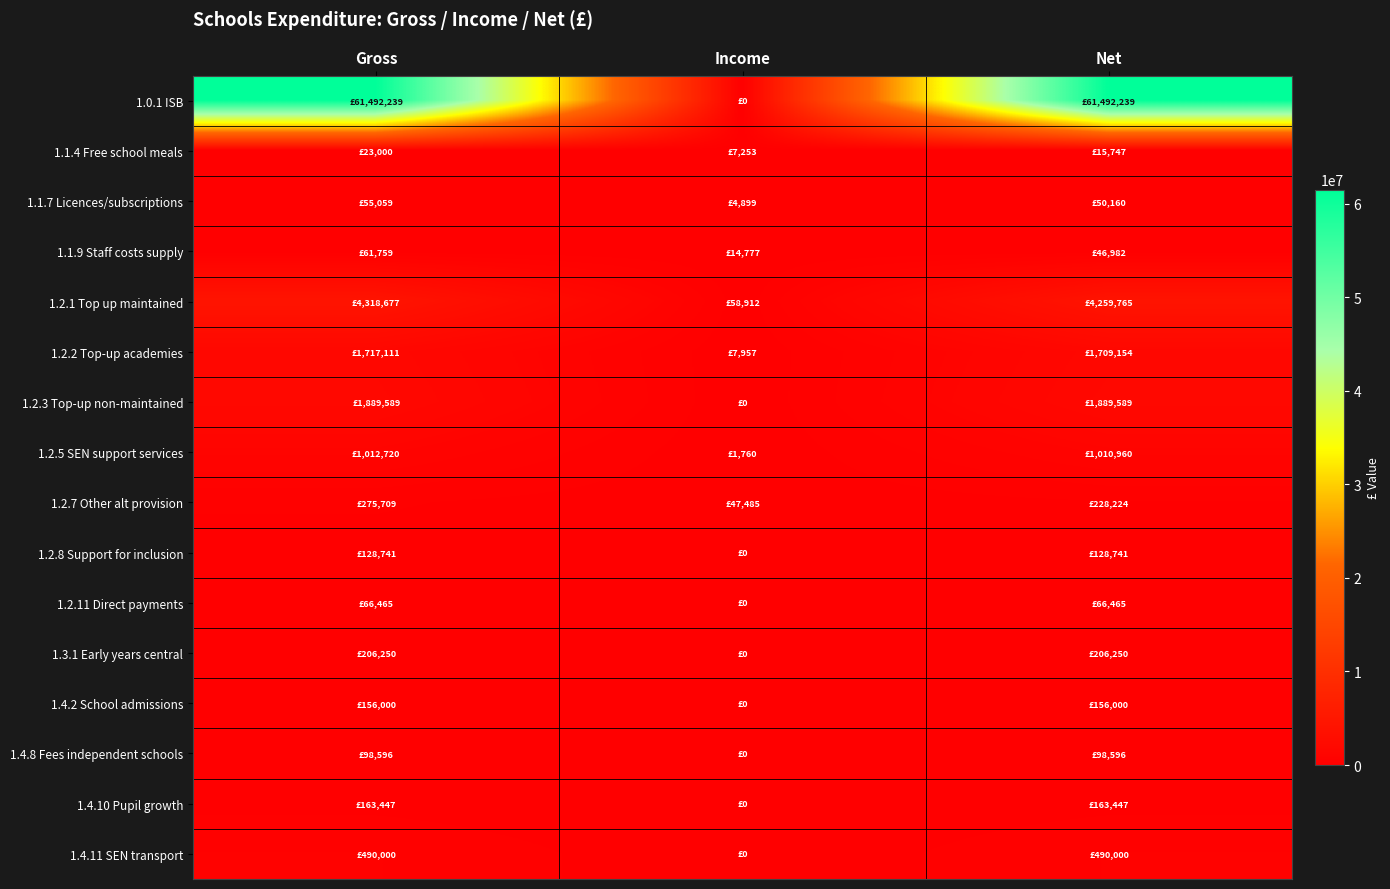

What is the greatest value displayed?

61492239